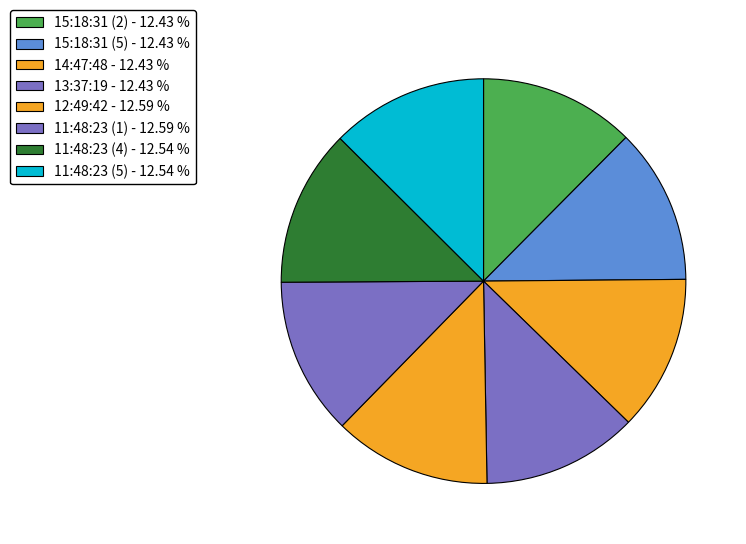

How many slices are in this pie chart?

8